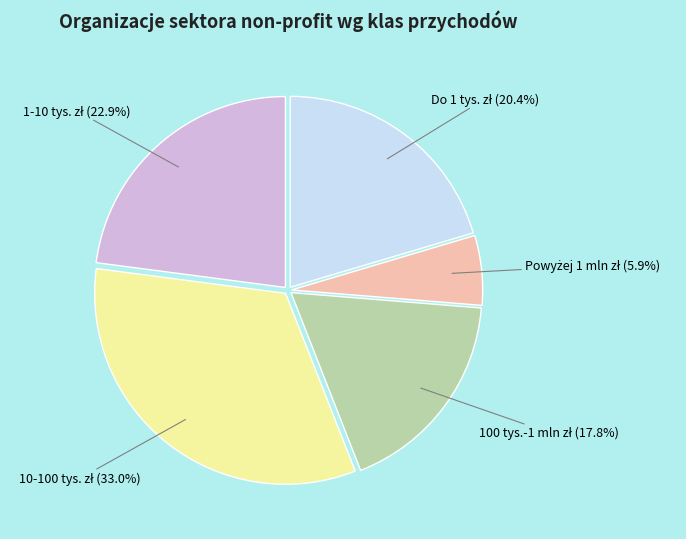

Is there any slice that represents more than half of the pie?

No